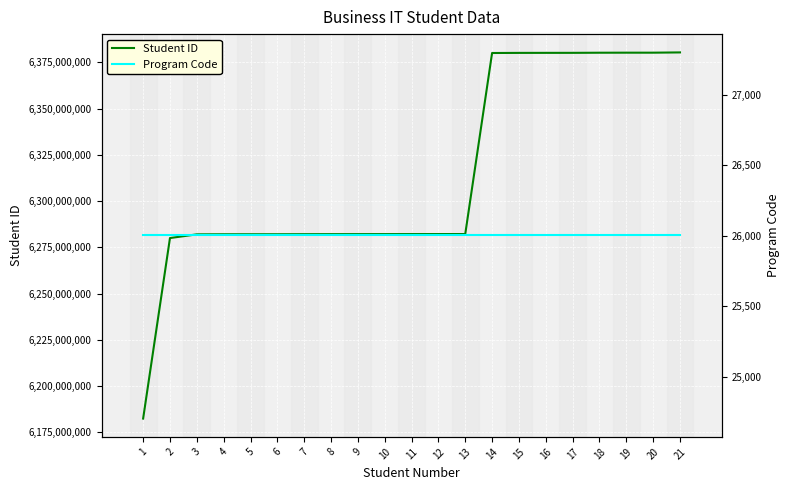

True or false: Program Code has a value of 35962 at 5.

False